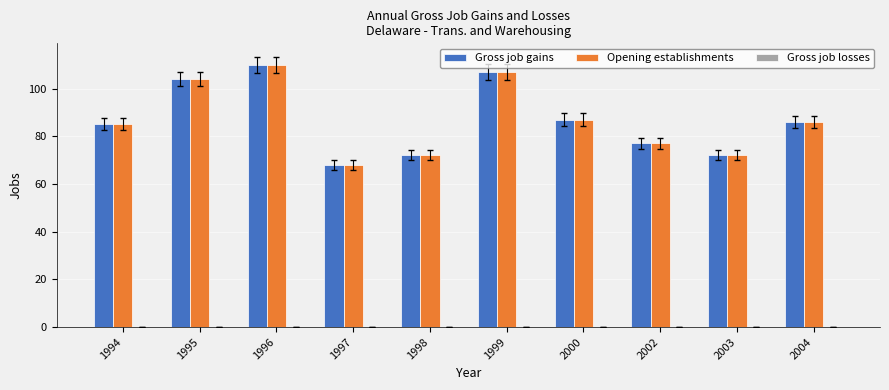

What is the maximum value shown in the chart?

110